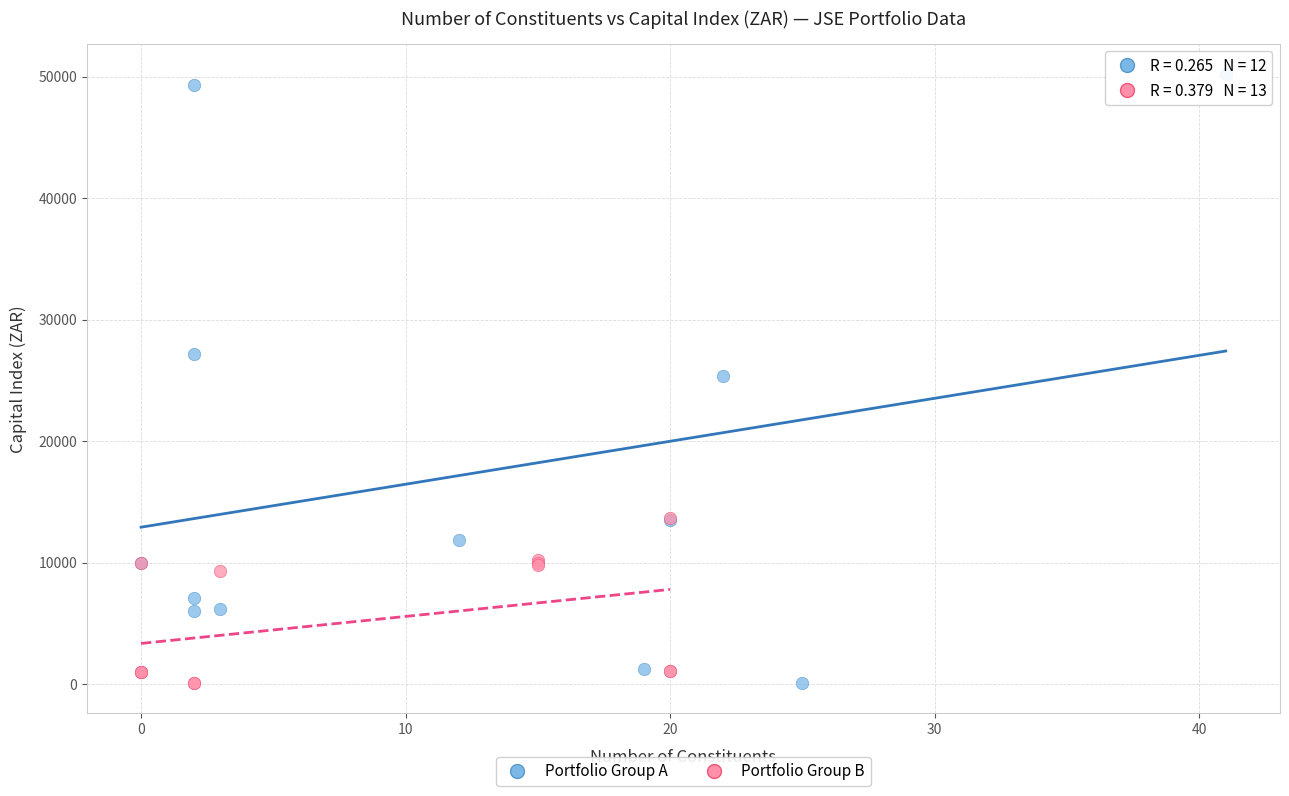

What are all the series names shown in the legend?

Portfolio Group A, Portfolio Group B